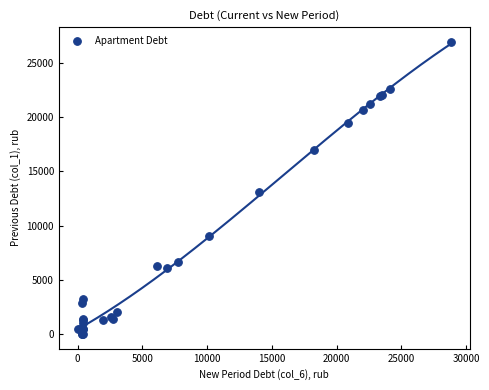

What Y value in the scatter plot is closest to 13475?

13135.4